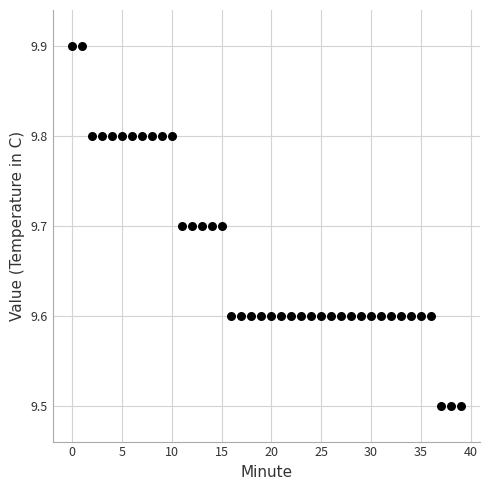

How many data points are displayed?

40